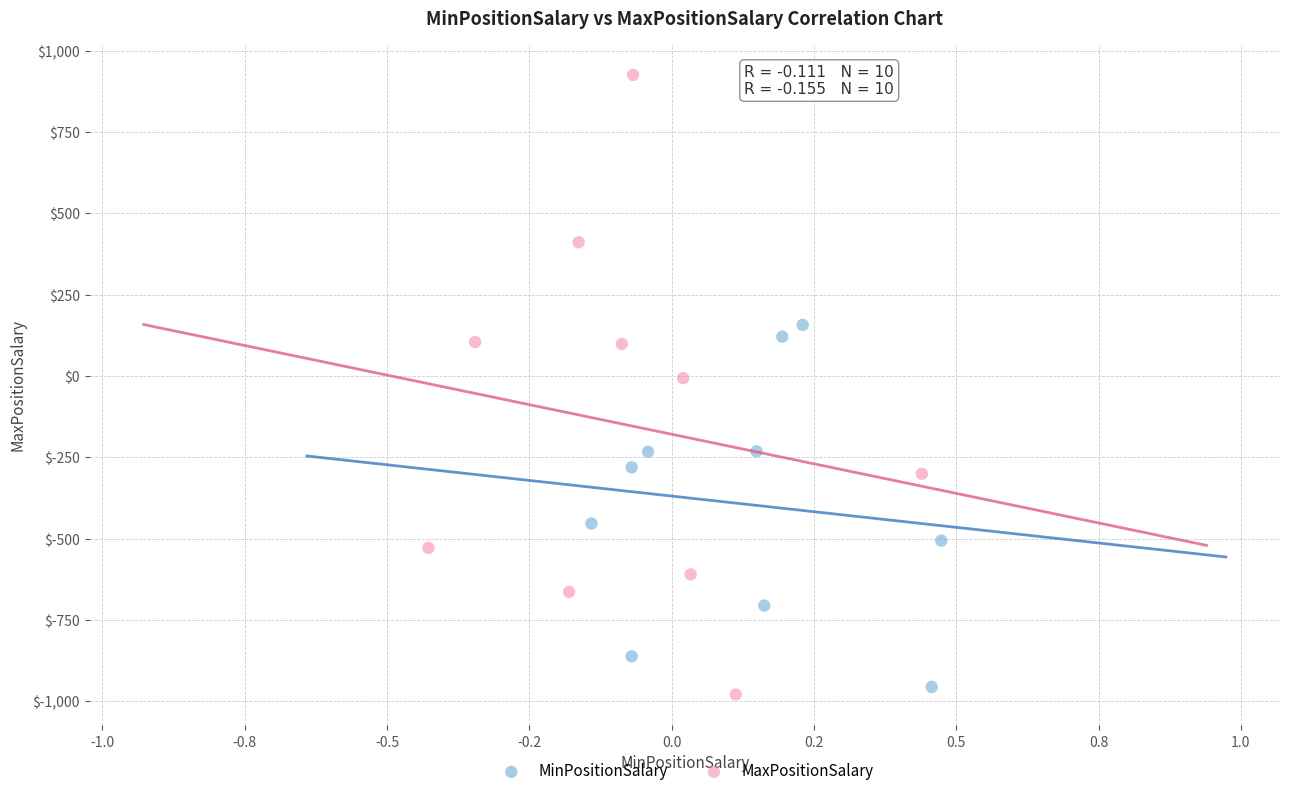

Which series has the widest spread of Y values?

MaxPositionSalary